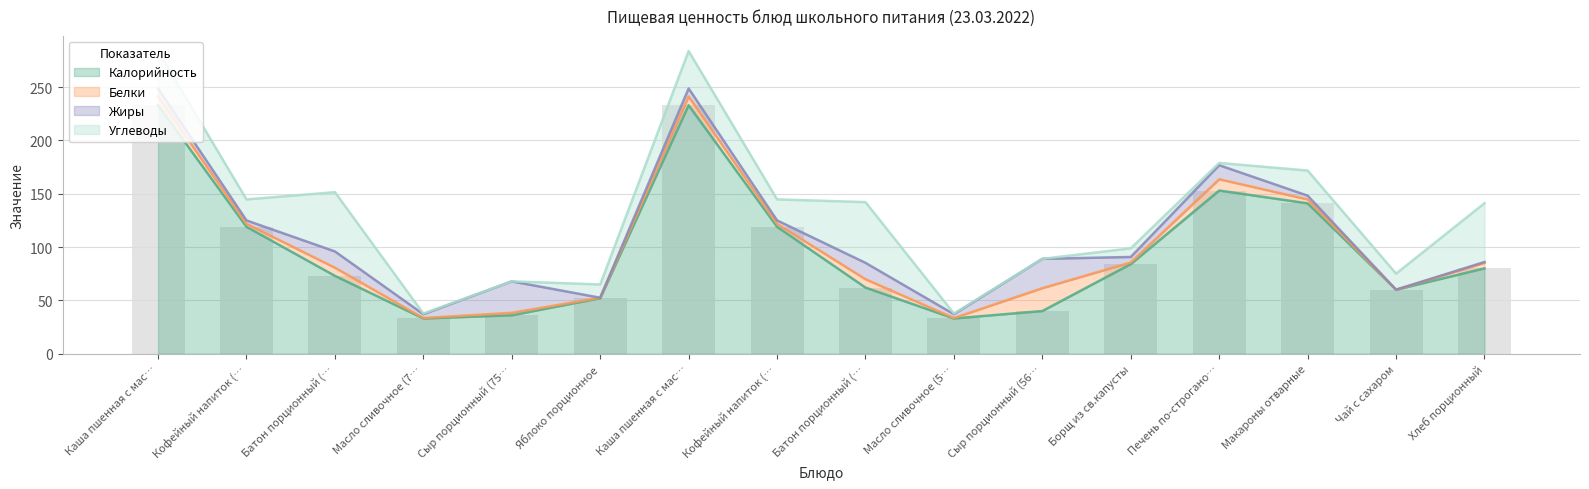

Does the chart contain any negative values?

No